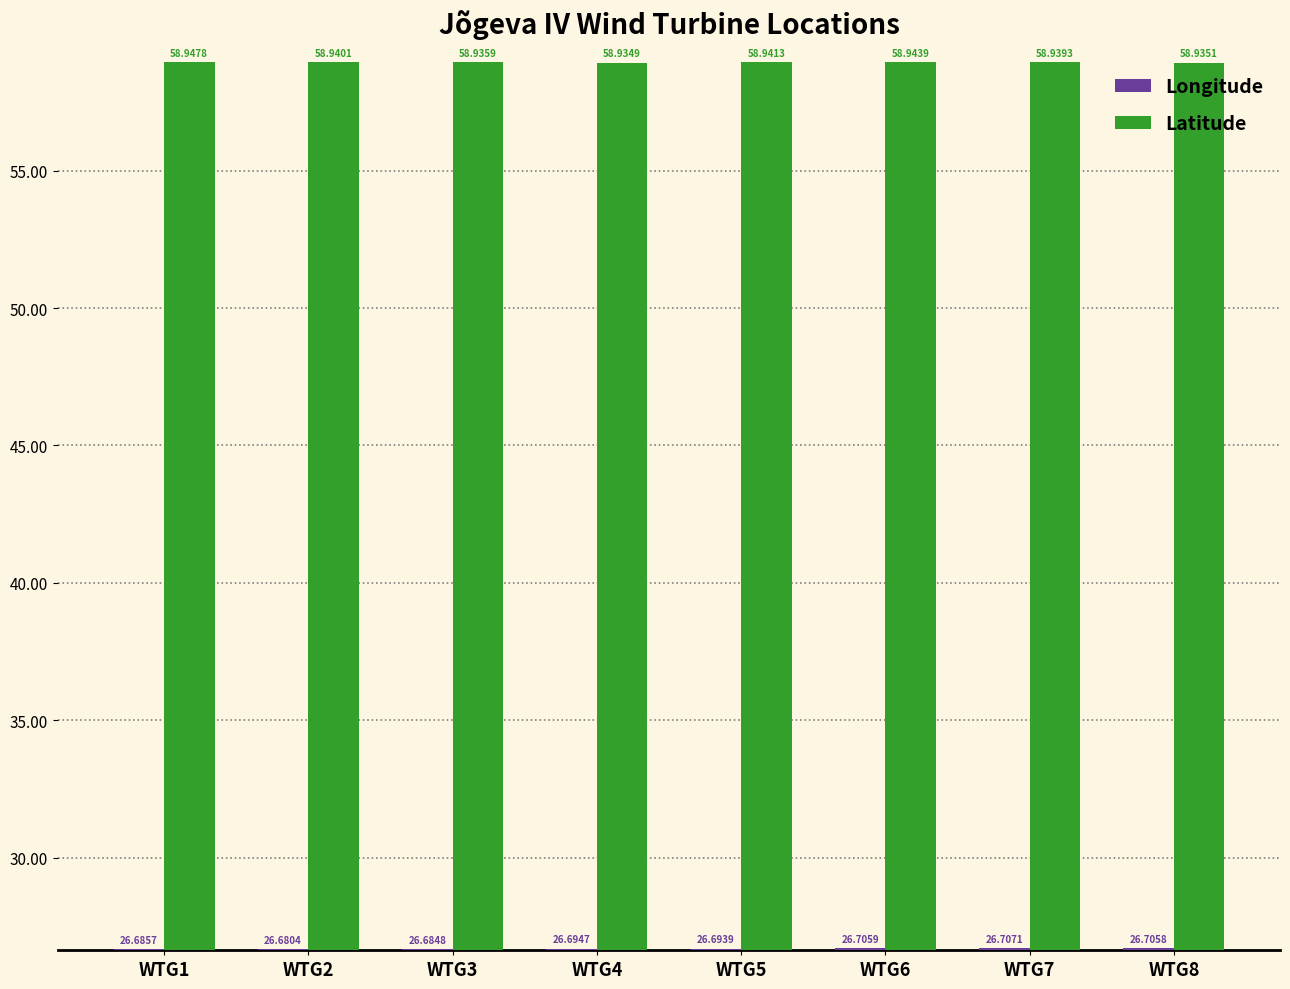

What is the smallest value displayed?

26.7